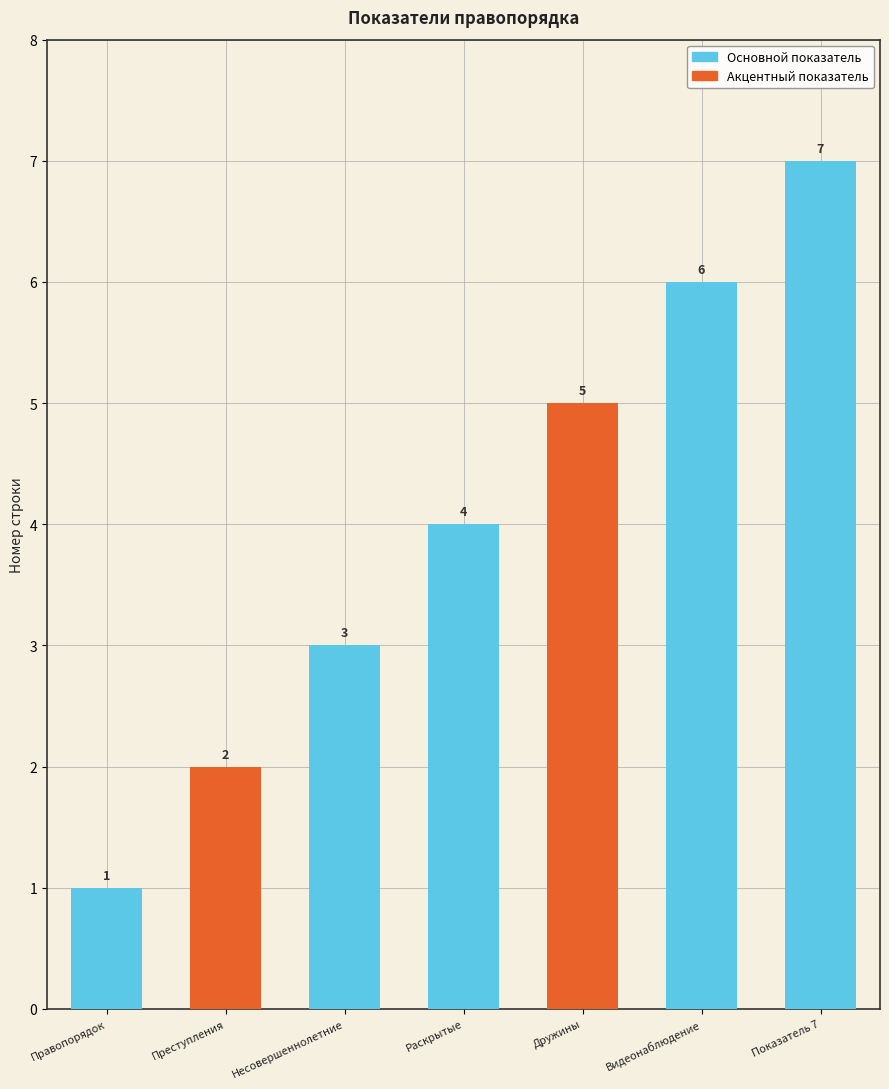

How many data points does each series have?

7